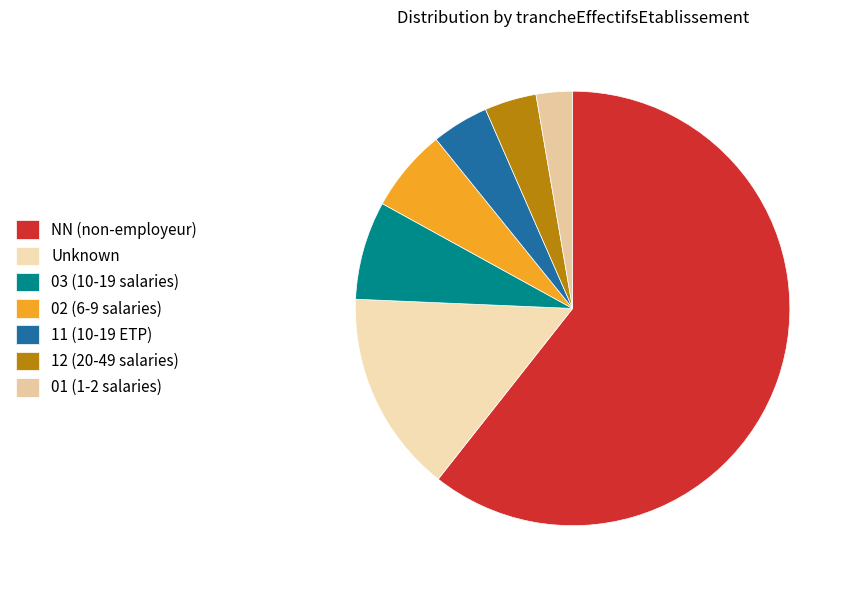

How many slices are in this pie chart?

7